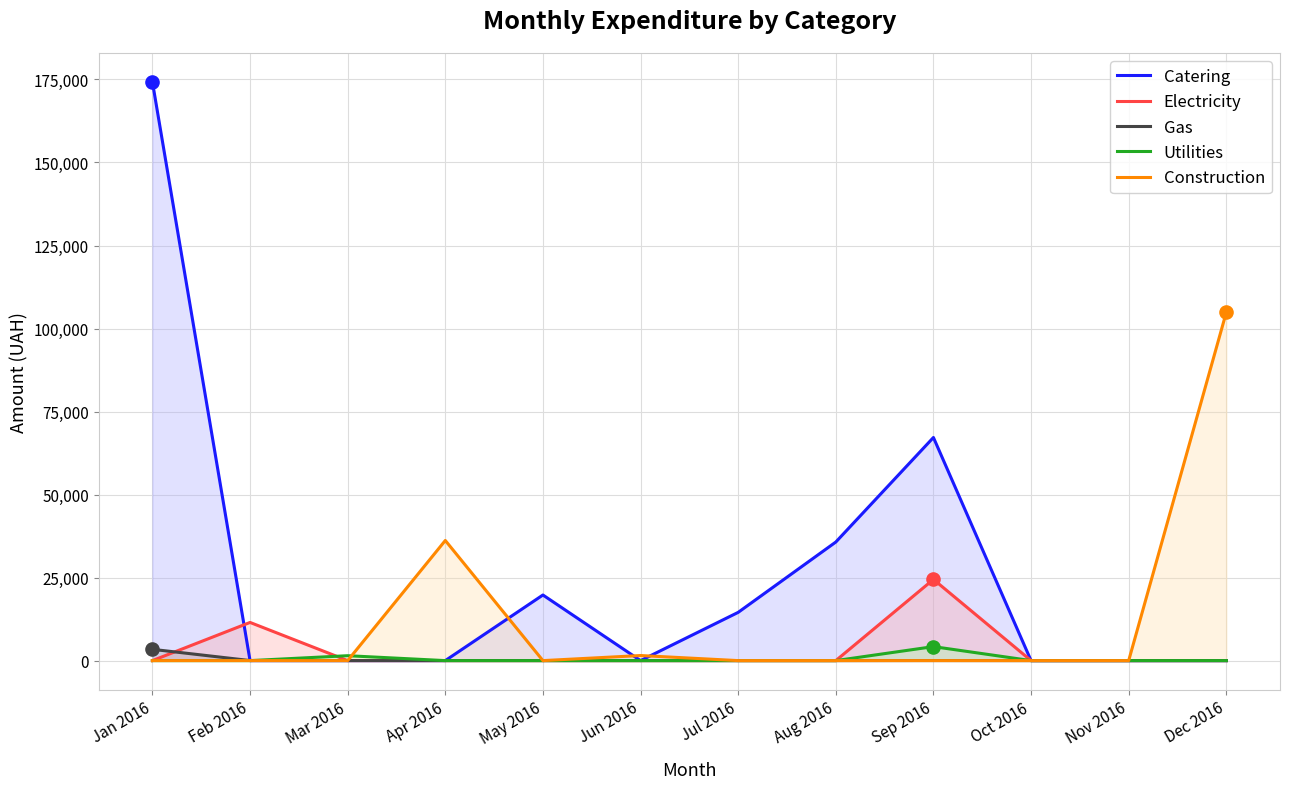

What is the total value across all series at Sep 2016?

95869.8